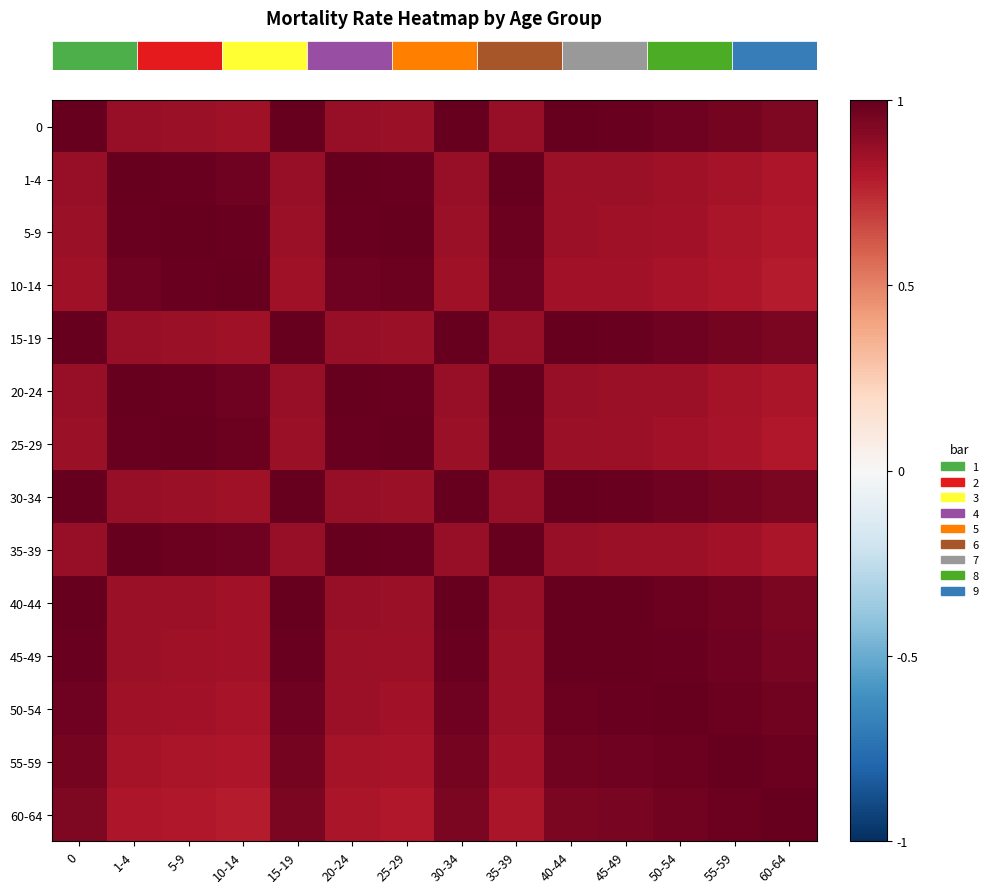

Which series has the largest range (max minus min)?

row_3